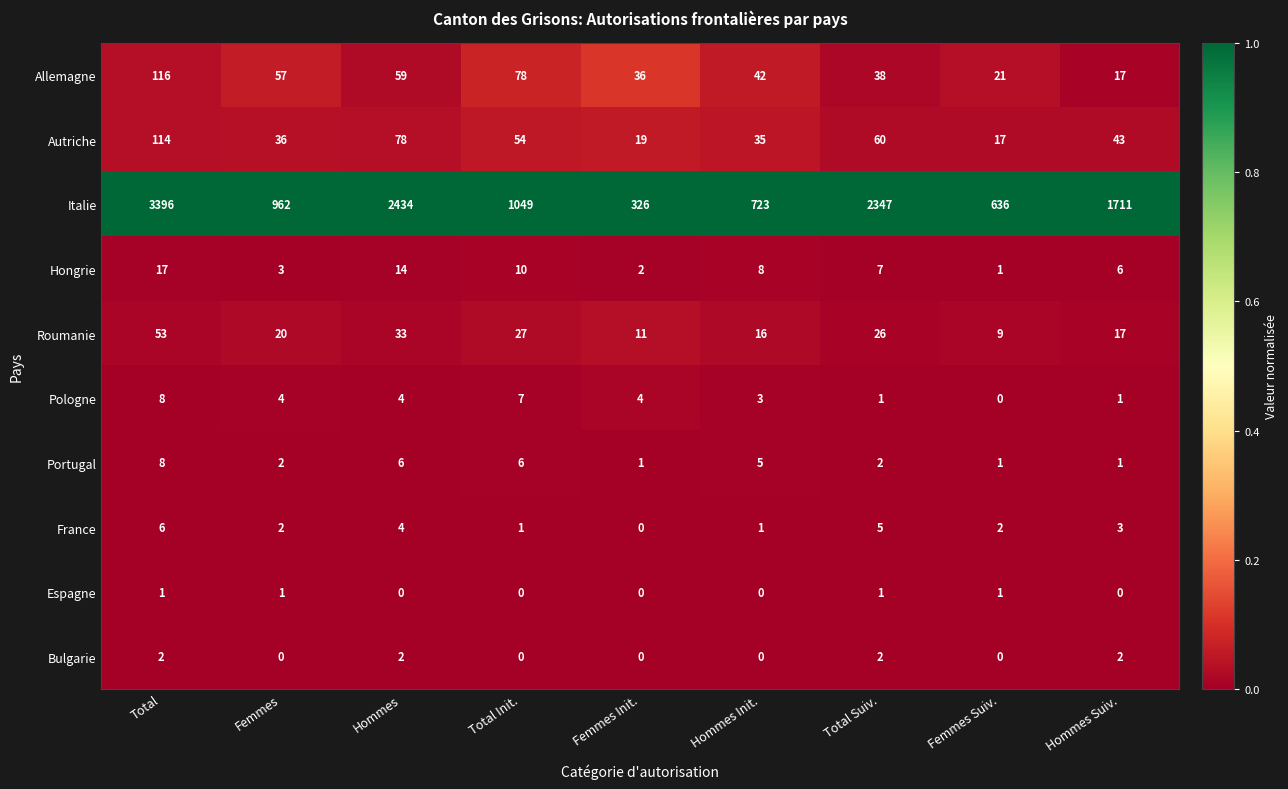

Read the Hongrie value at Hommes, to the nearest 10.

10